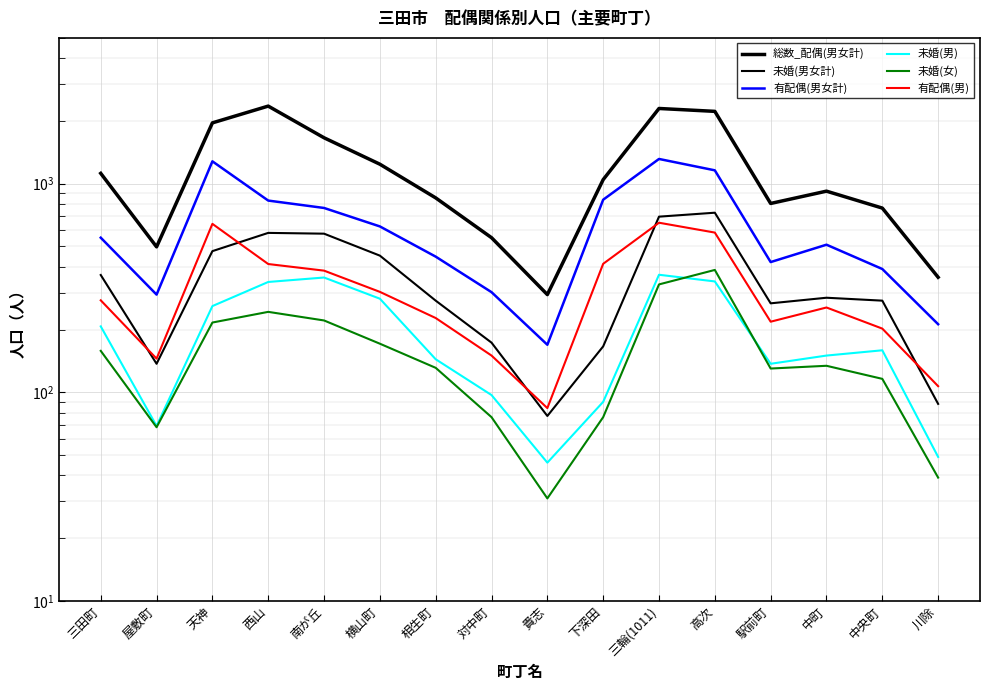

What is the difference between the maximum and minimum values in the 未婚(男) series?

320